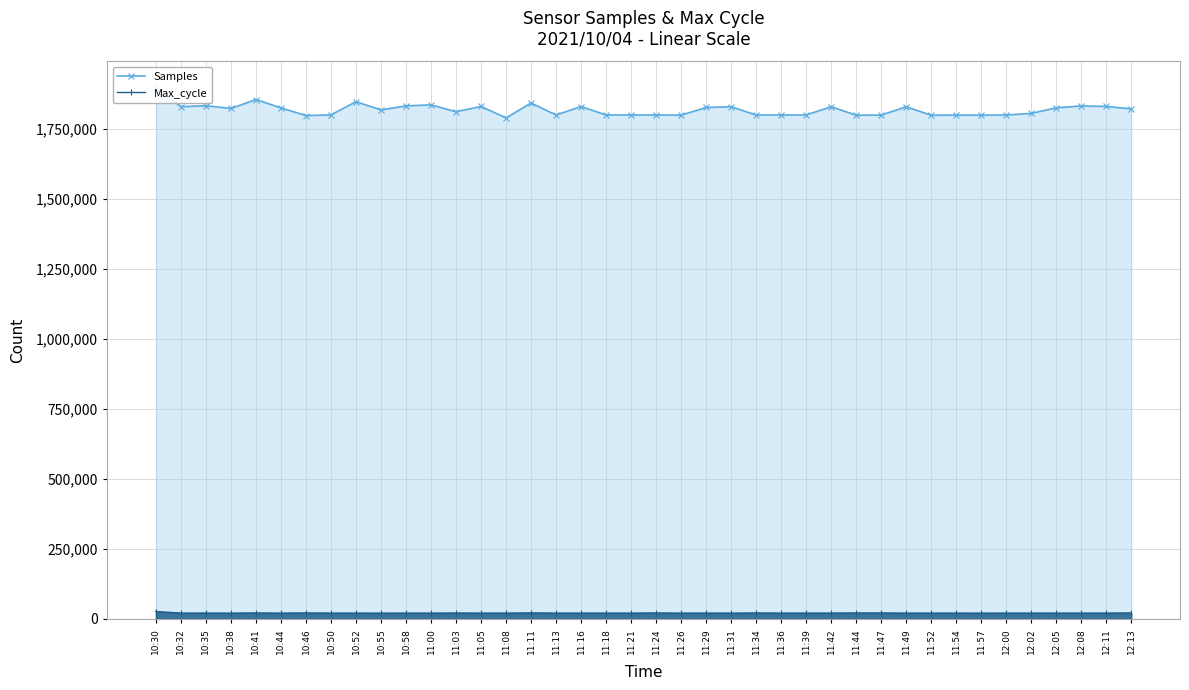

What position from the right is 10:41?

36